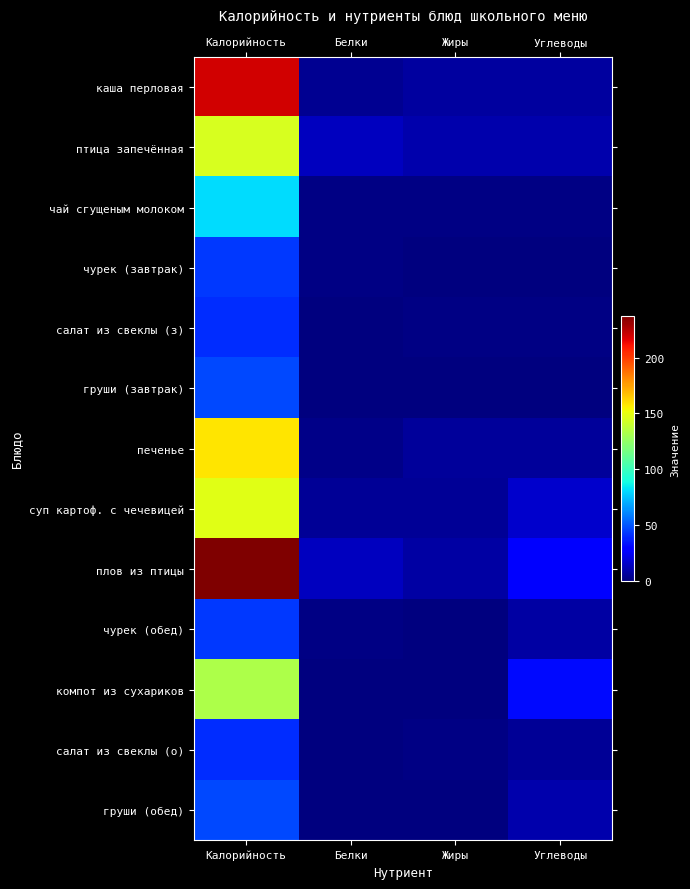

Reading left to right, what are all the values shown in this chart?

каша перловая: Калорийность=220	Белки=4	Жиры=7	Углеводы=7
птица запечённая: Калорийность=145	Белки=13	Жиры=10	Углеводы=10
чай сгущеным молоком: Калорийность=81	Белки=1	Жиры=1	Углеводы=1
чурек (завтрак): Калорийность=43	Белки=1	Жиры=0	Углеводы=0
салат из свеклы (з): Калорийность=40	Белки=0	Жиры=1	Углеводы=1
груши (завтрак): Калорийность=47	Белки=0	Жиры=0	Углеводы=0
печенье: Калорийность=158	Белки=2	Жиры=6	Углеводы=6
суп картоф. с чечевицей: Калорийность=148	Белки=5	Жиры=5	Углеводы=16
плов из птицы: Калорийность=237	Белки=13	Жиры=8	Углеводы=27
чурек (обед): Калорийность=43	Белки=1	Жиры=0	Углеводы=8
компот из сухариков: Калорийность=133	Белки=0	Жиры=0	Углеводы=32
салат из свеклы (о): Калорийность=40	Белки=0	Жиры=1	Углеводы=5
груши (обед): Калорийность=47	Белки=0	Жиры=0	Углеводы=10